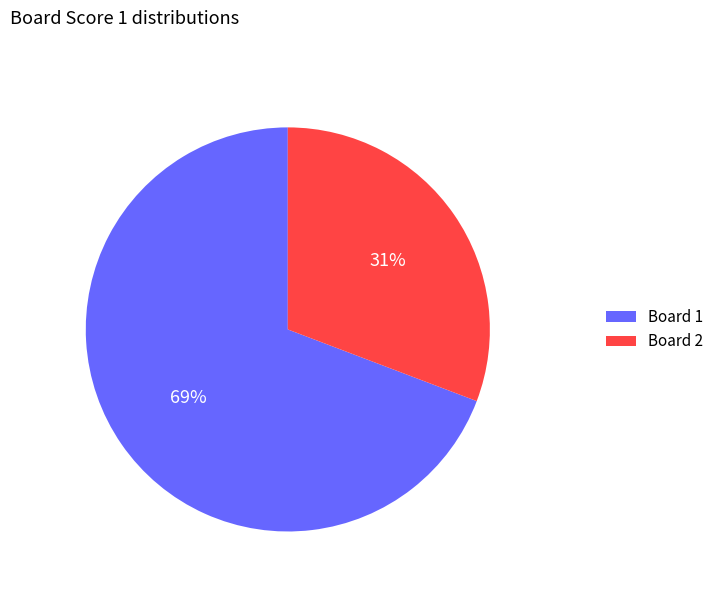

Count the number of slices in the pie.

2